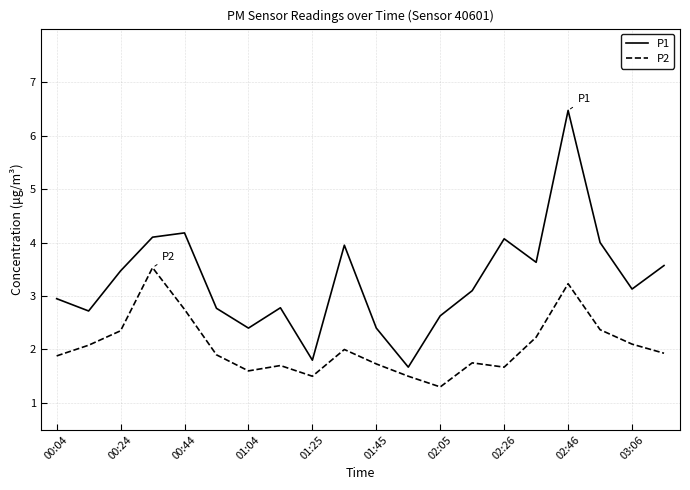

True or false: P1 and P2 cross at least once.

False